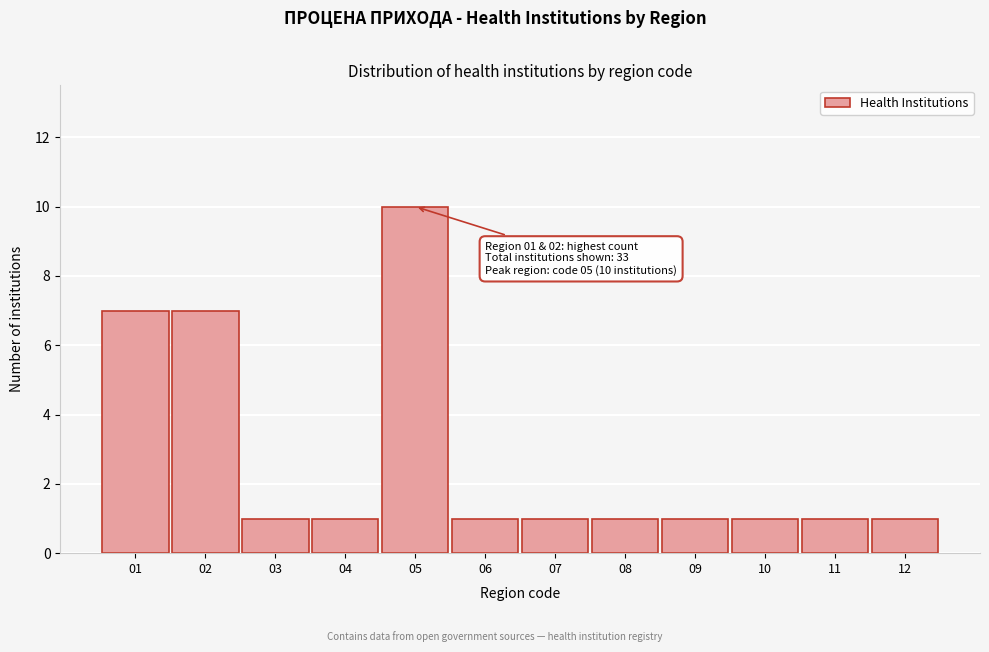

Reading left to right, extract all data points from this chart.

7	7	1	1	10	1	1	1	1	1	1	1